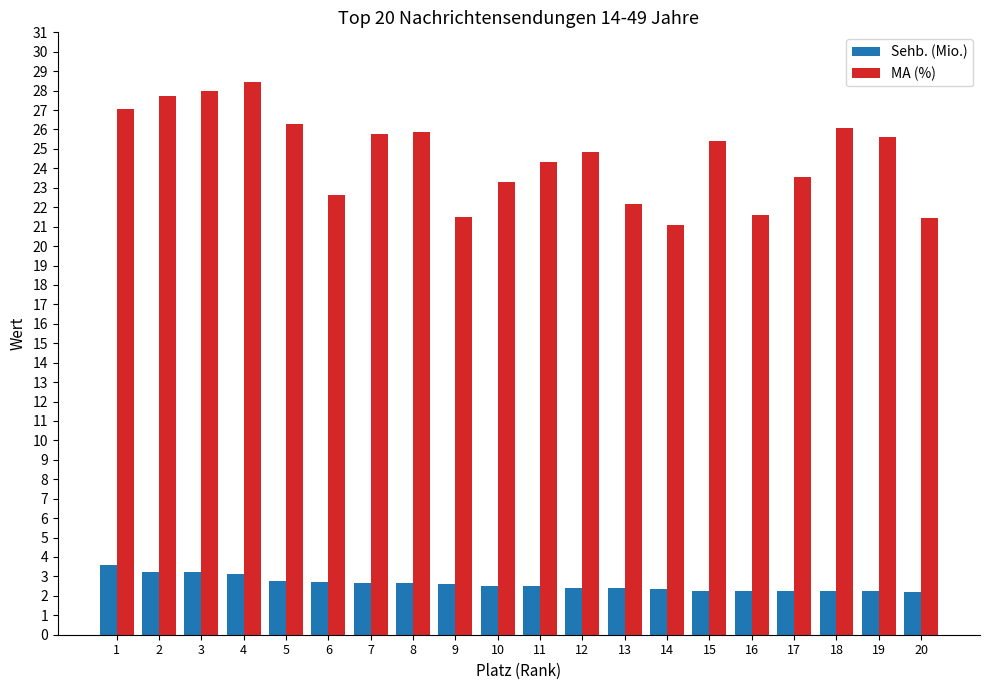

At how many categories does at least one series exceed 13?

20